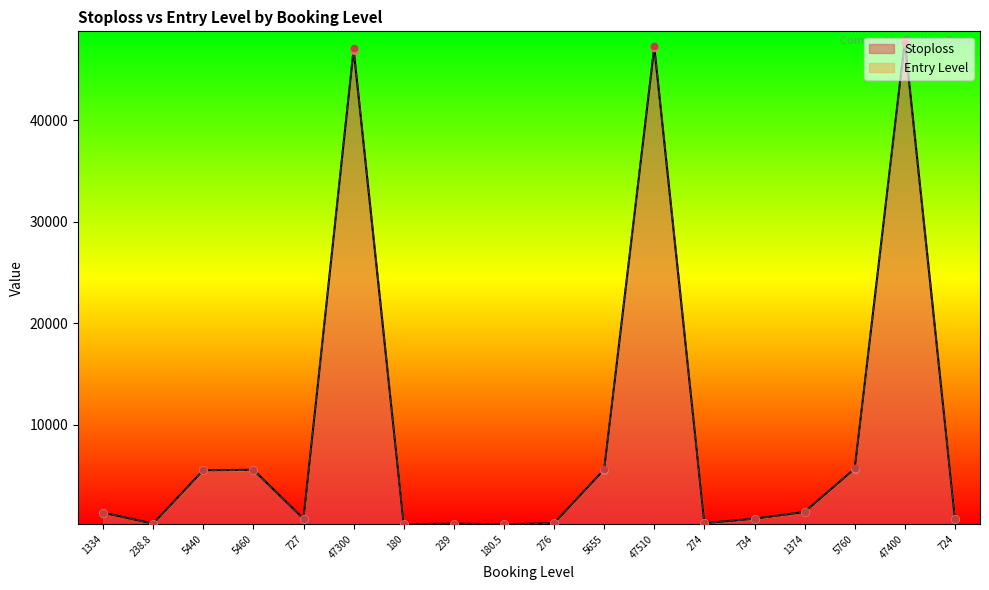

Which series has the largest Y range (max minus min)?

Stoploss